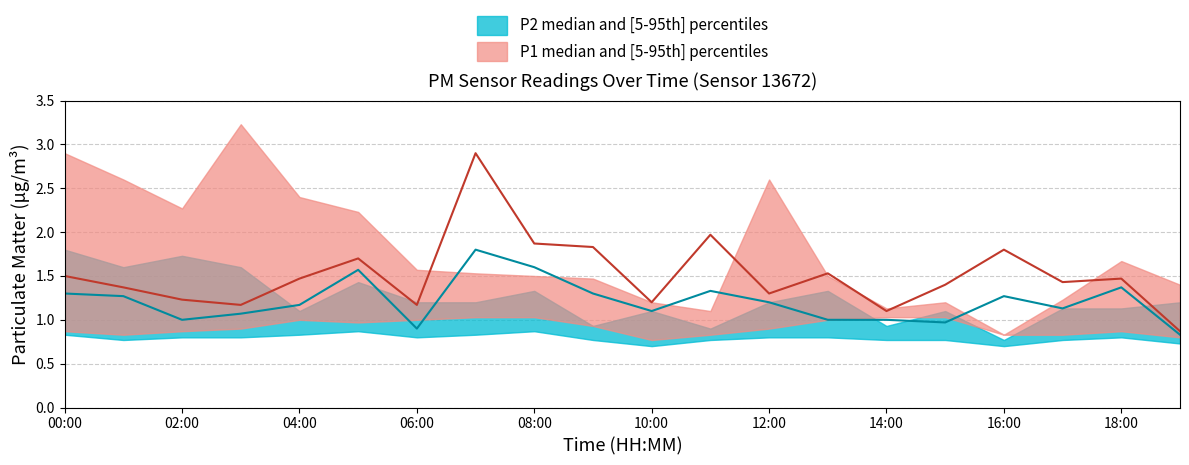

What position from the right is 14:00?

6